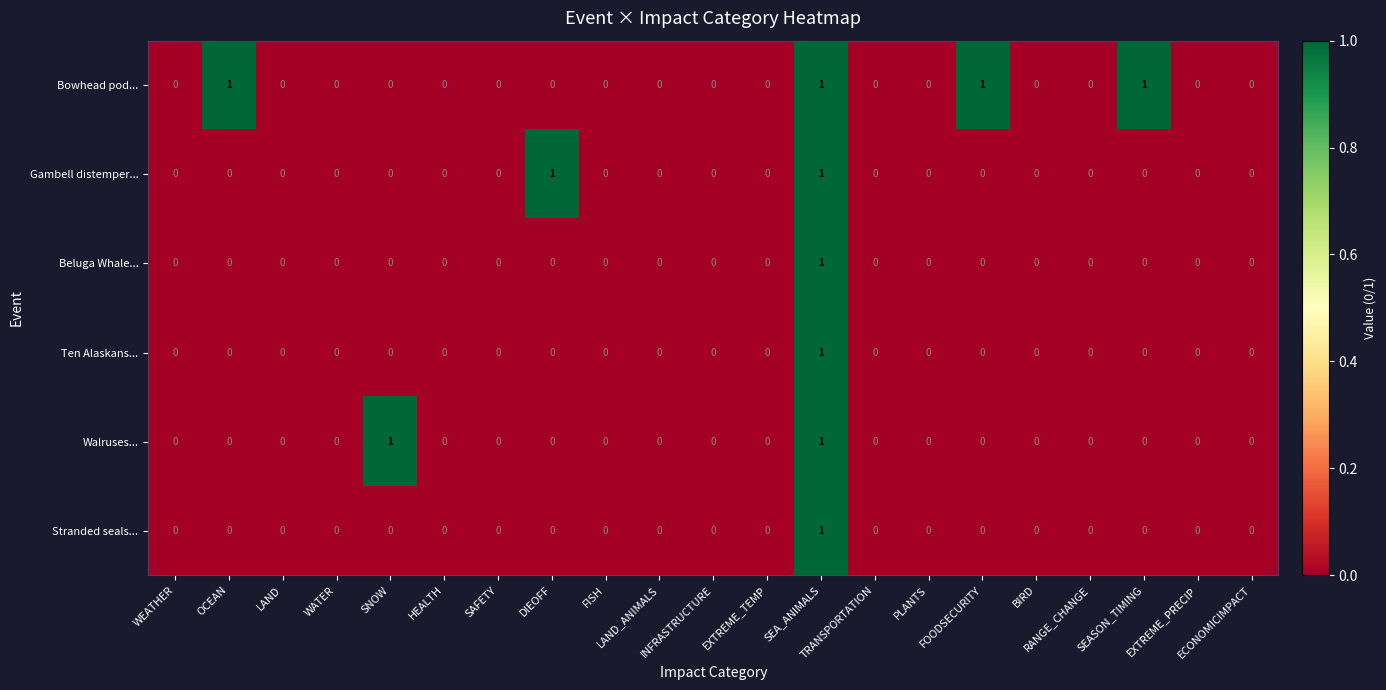

How many series are shown in this chart?

6